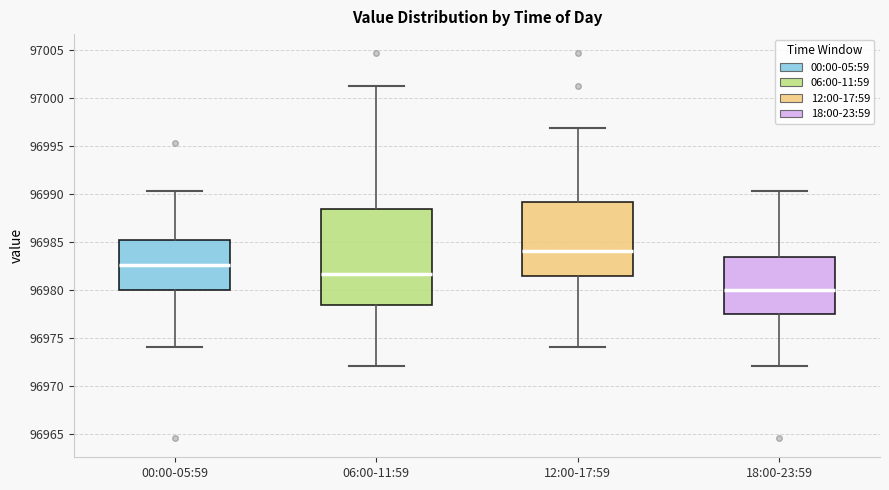

Which box has the lowest median line?

18:00-23:59